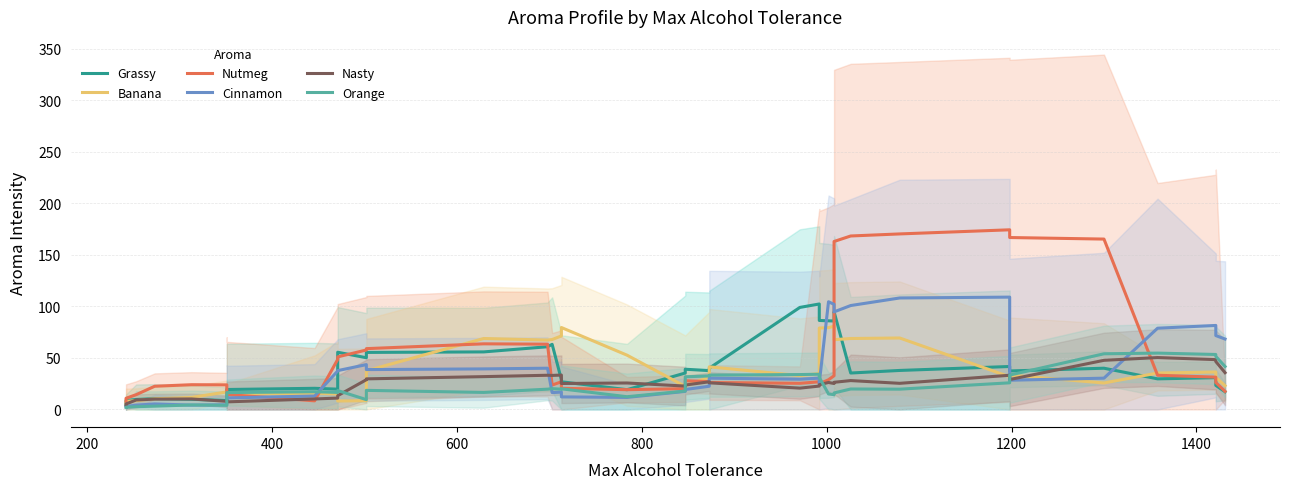

List the series in order of their peak value, lowest first.

Nasty, Orange, Banana, Grassy, Cinnamon, Nutmeg